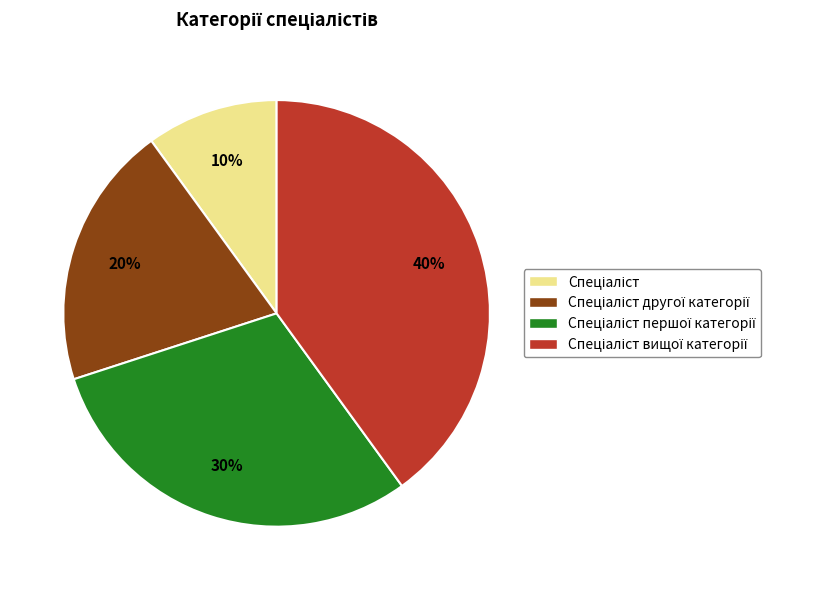

Count the number of slices in the pie.

4